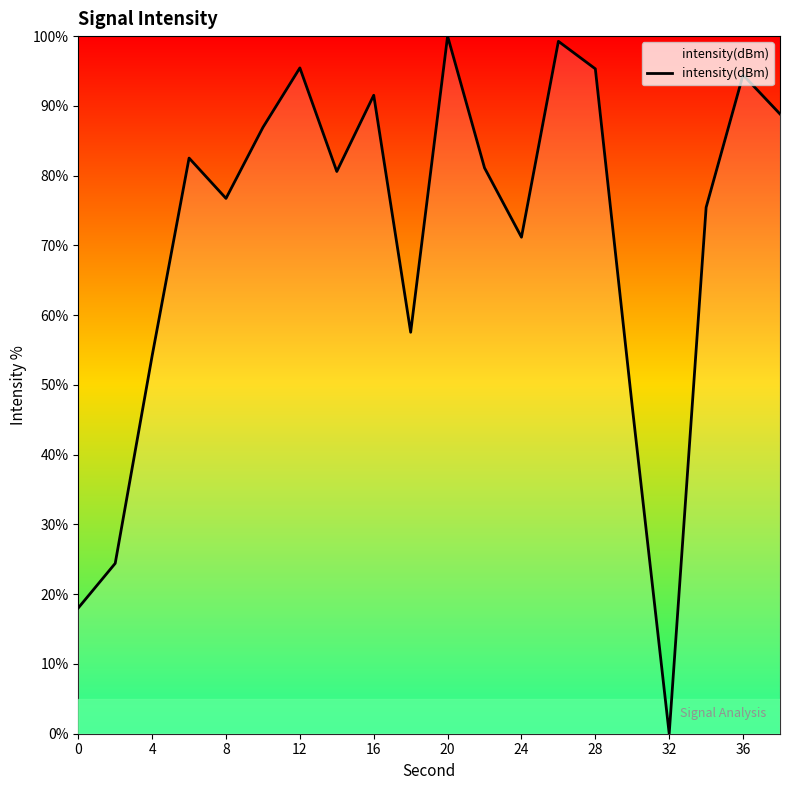

What is the greatest value displayed?

100.0